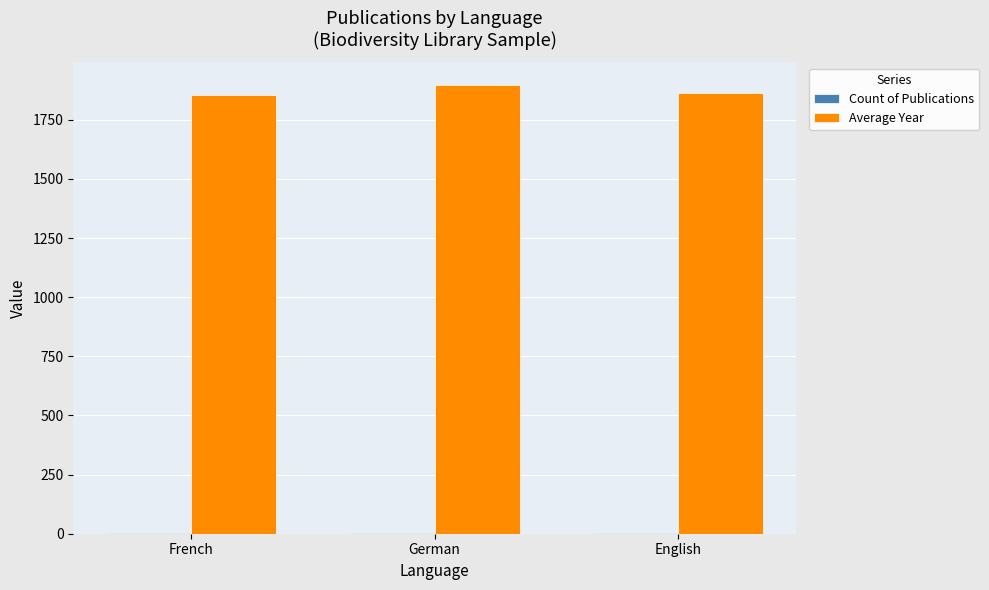

What is the greatest value displayed?

1898